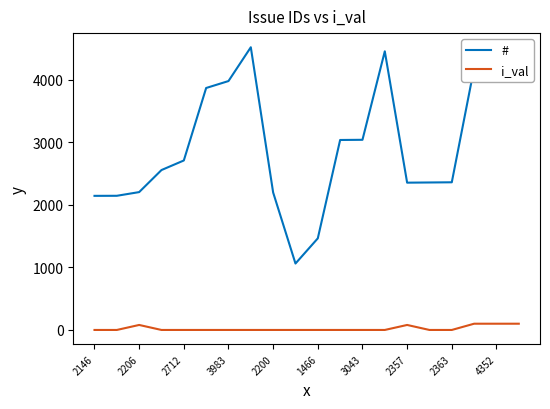

True or false: # and i_val intersect in this chart.

False